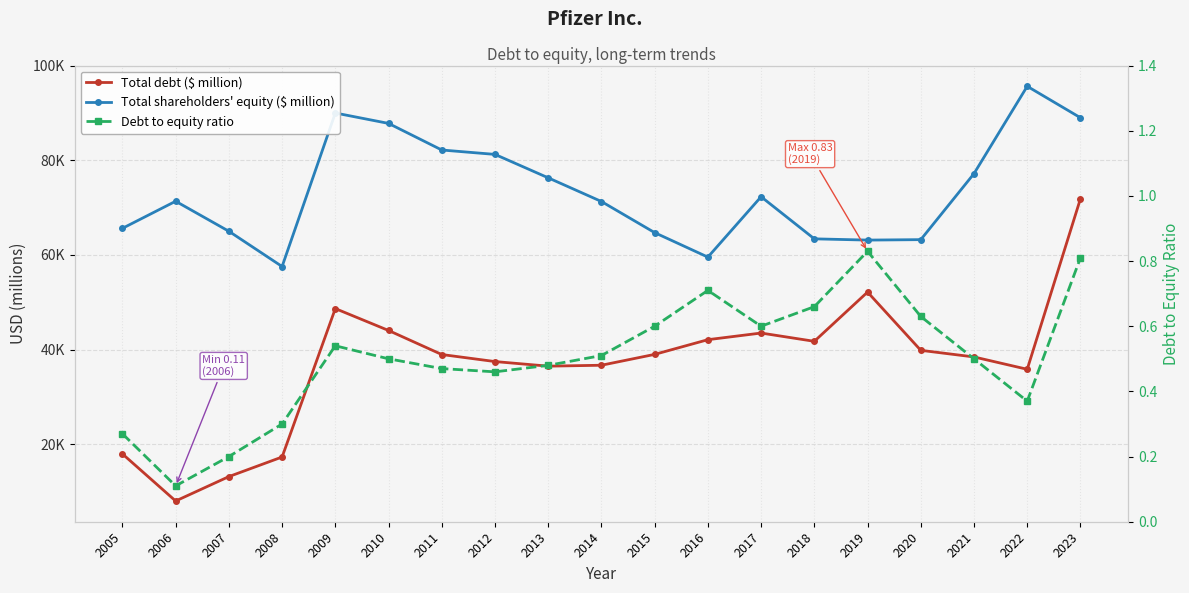

What are all the series names shown in the legend?

Total debt ($ million), Total shareholders' equity ($ million), Debt to equity ratio